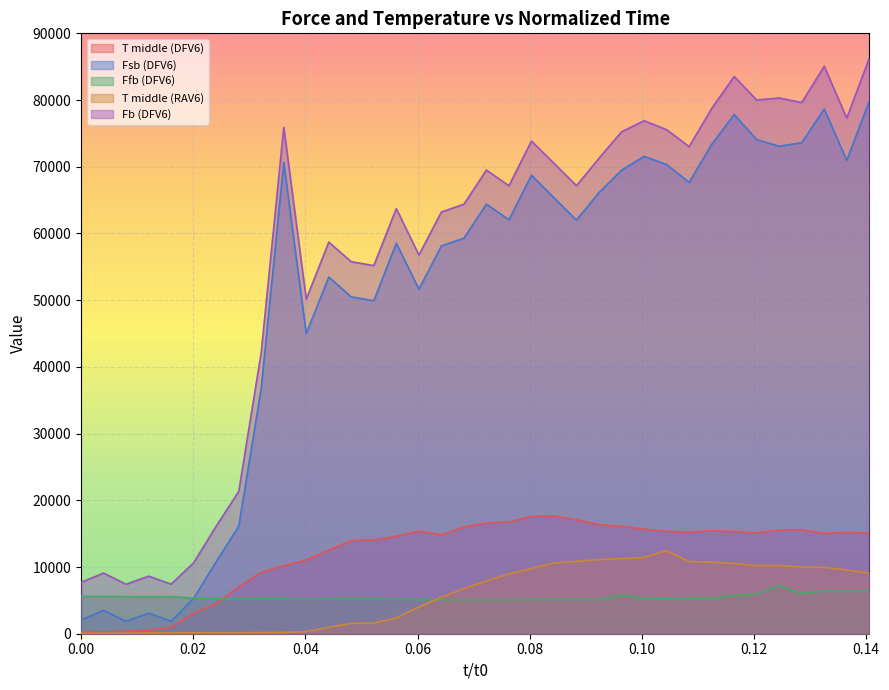

At which category does Ffb (DFV6) reach its first local valley?

0.01205